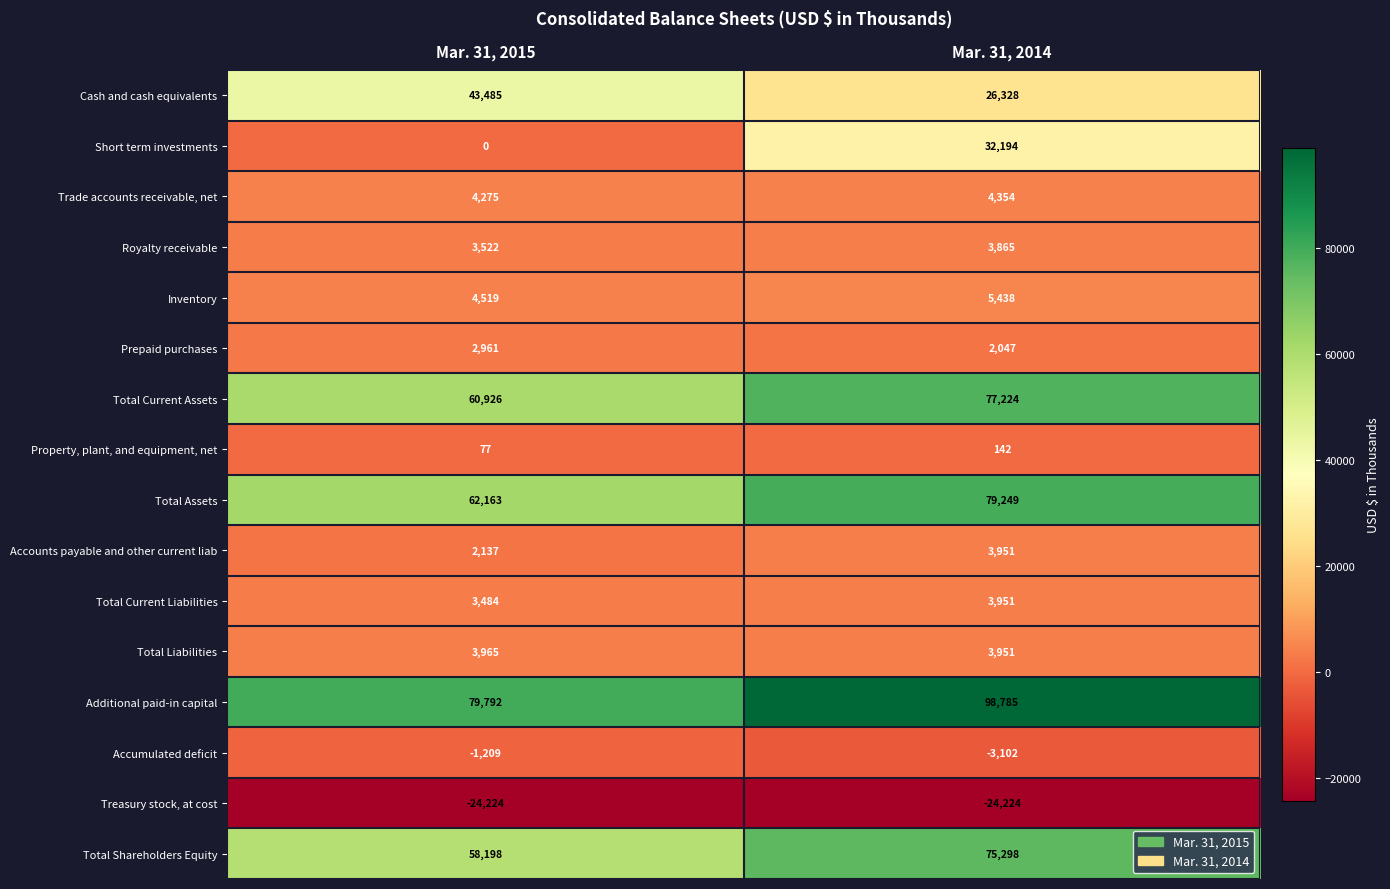

What value does the Additional paid-in capital series have at Mar. 31, 2015, to the nearest 10?

79790